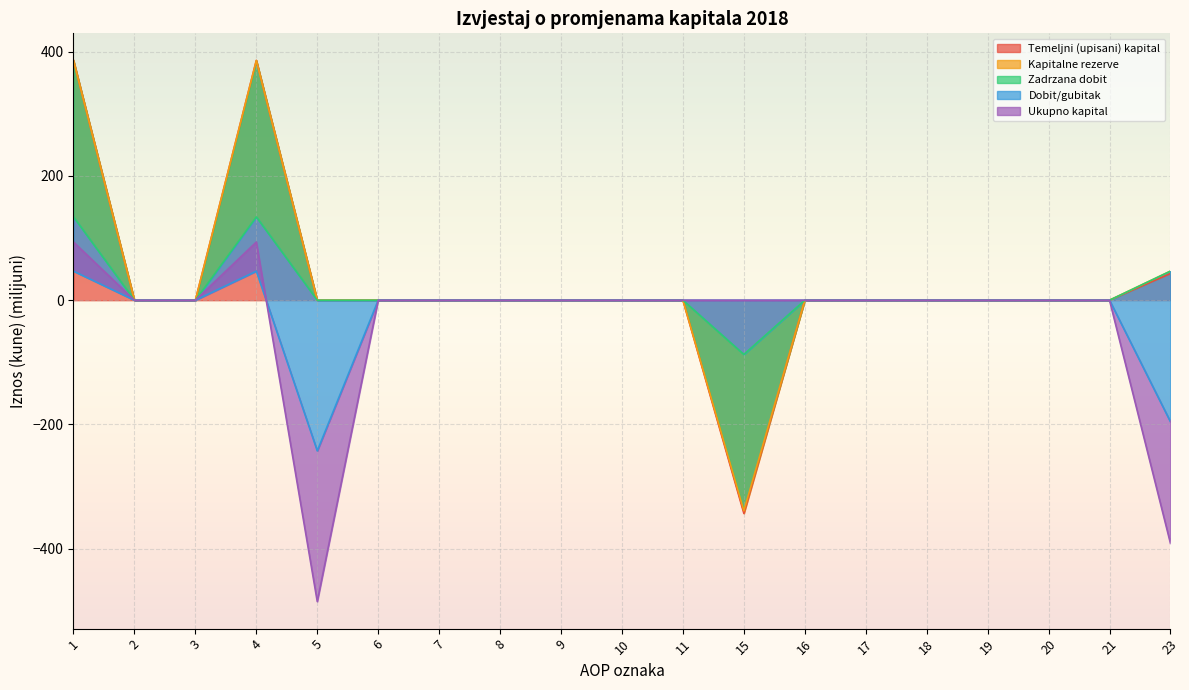

True or false: Temeljni (upisani) kapital and Zadrzana dobit cross at least once.

False